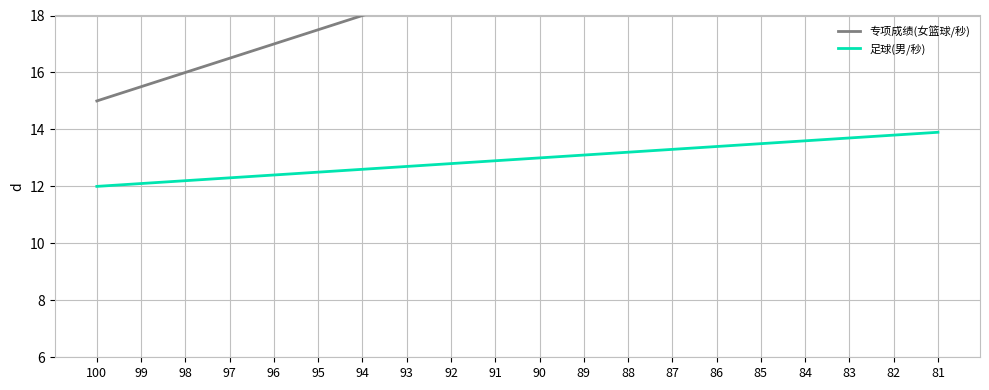

What is the value of the 足球(男/秒) point at the 18th from the left?

13.7